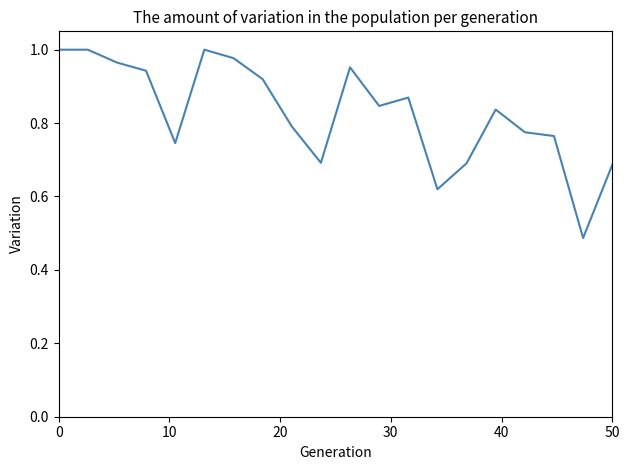

What is the greatest value displayed?

1.0